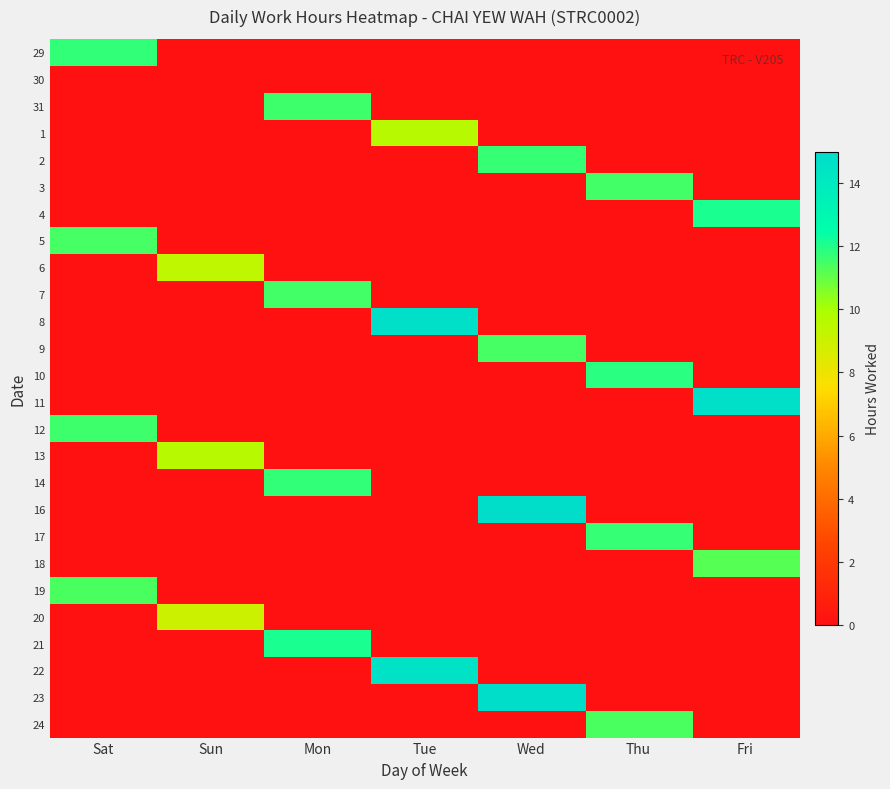

At which category is the sum across all series the highest?

Wed